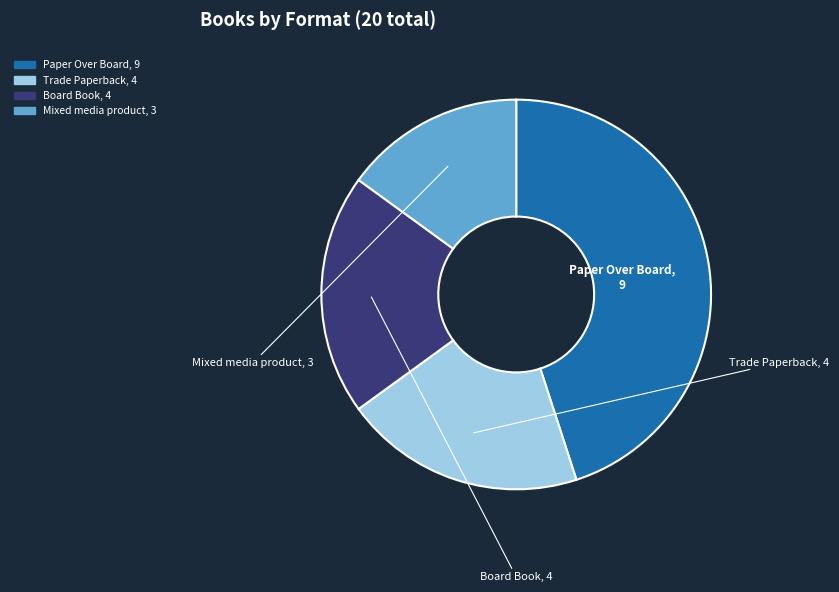

Does Trade Paperback account for over 50% of the chart?

No